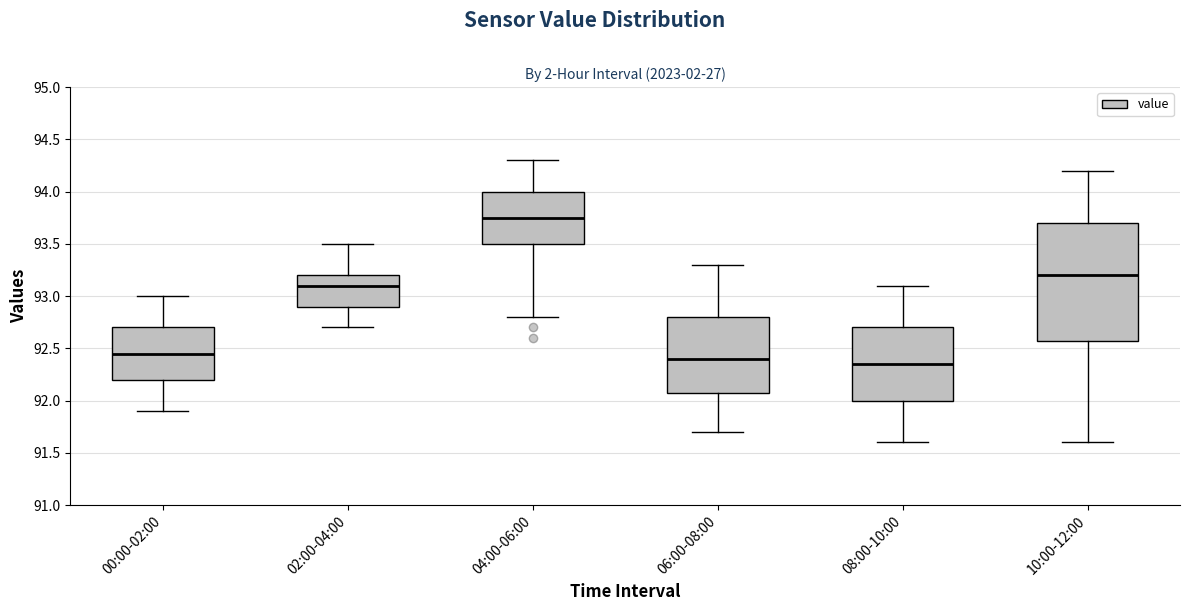

Where does the lower whisker of the box for 06:00-08:00 end on the y-axis? The values are not printed on the chart, so give them approximately, as read against the axis.

91.70